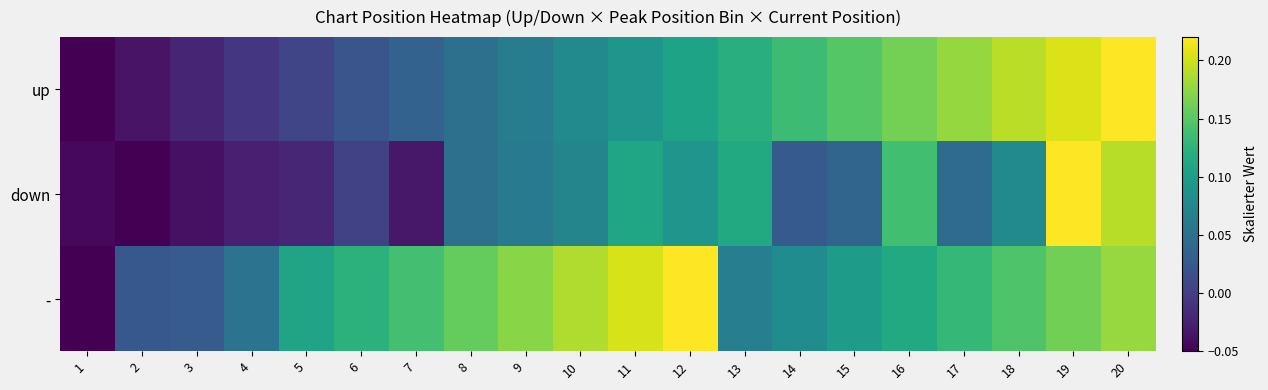

Between 11 and 8, which is larger?

11